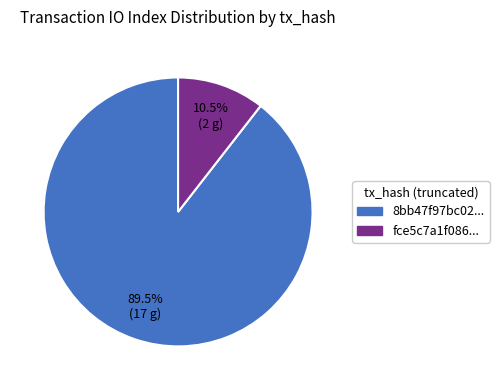

Does any single category account for the majority?

Yes